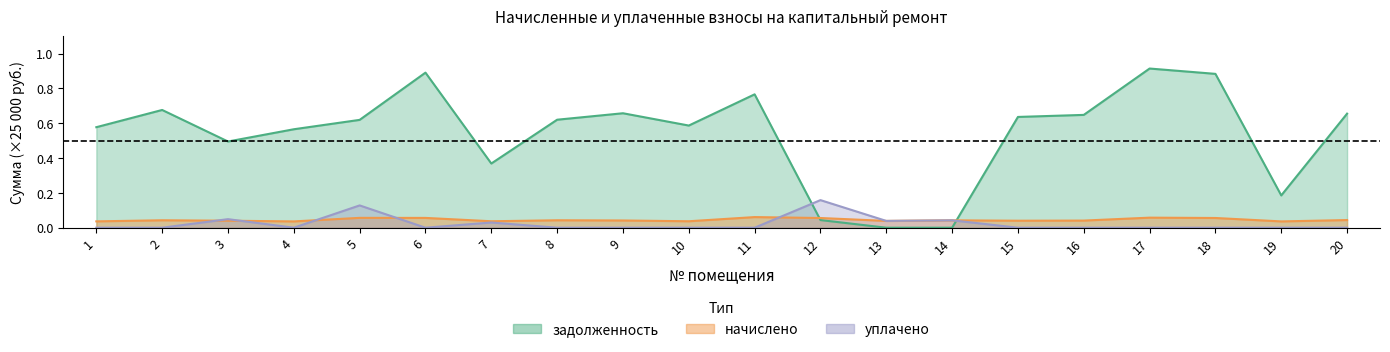

Does the chart have visible grid lines?

No